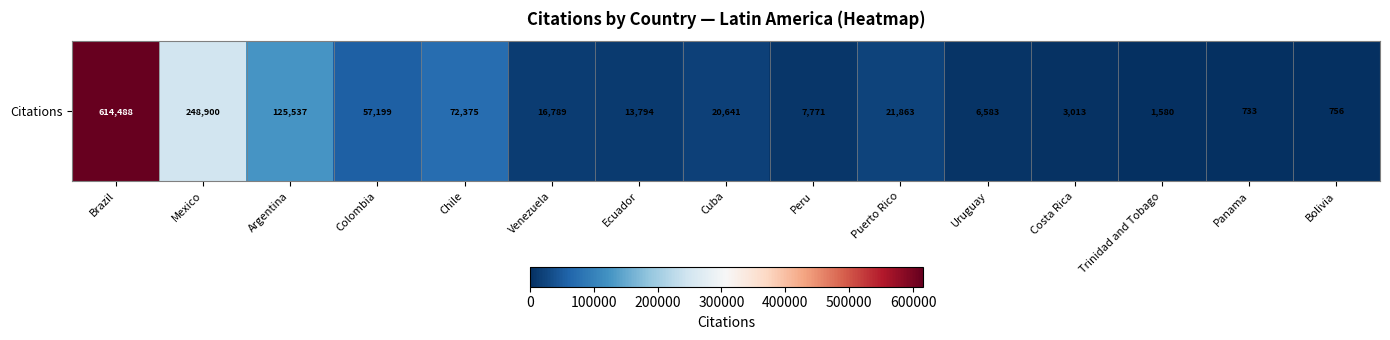

Rank the categories by value from lowest to highest.

Panama, Bolivia, Trinidad and Tobago, Costa Rica, Uruguay, Peru, Ecuador, Venezuela, Cuba, Puerto Rico, Colombia, Chile, Argentina, Mexico, Brazil